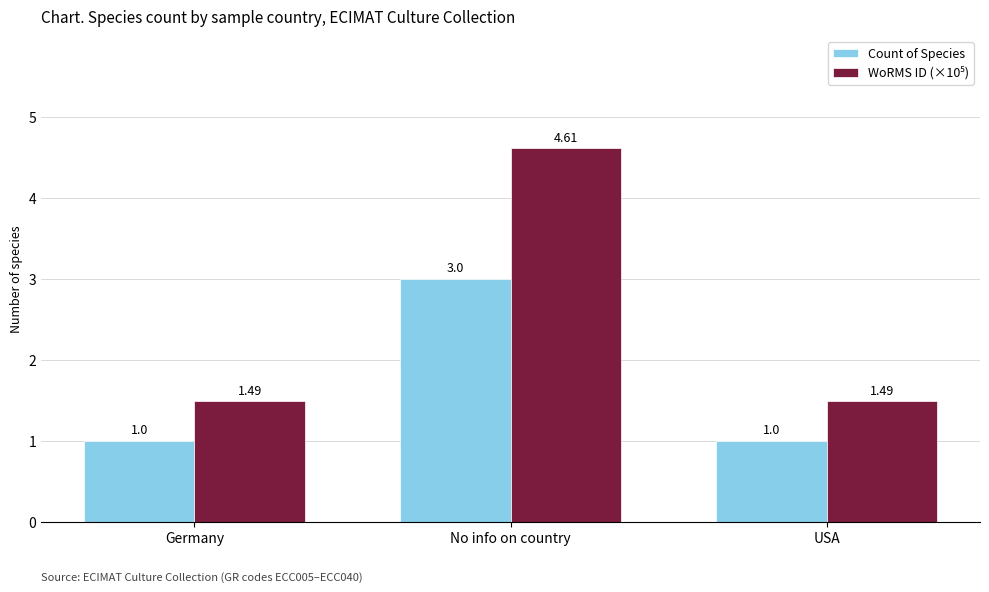

How many bars are there in each group?

2